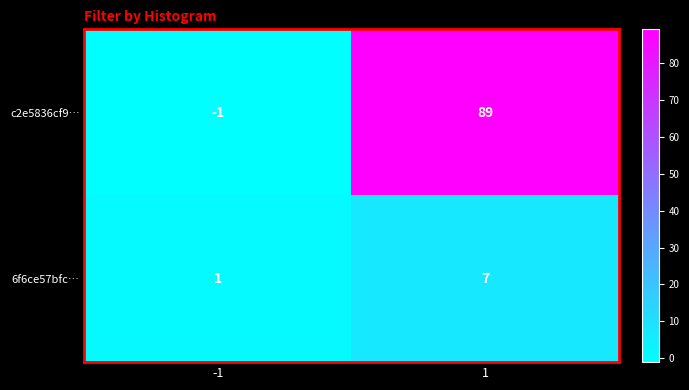

Which series changed the most between -1 and 1?

c2e5836cf9…